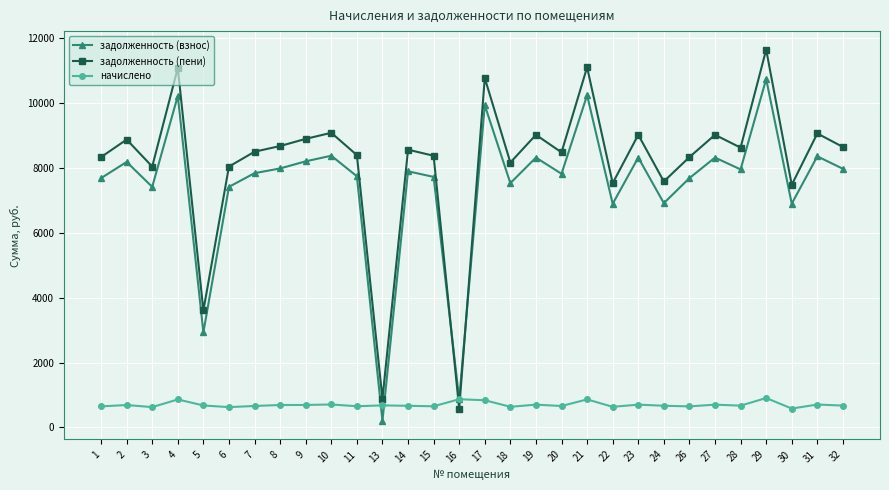

Which series has the widest spread of values?

задолженность (пени)